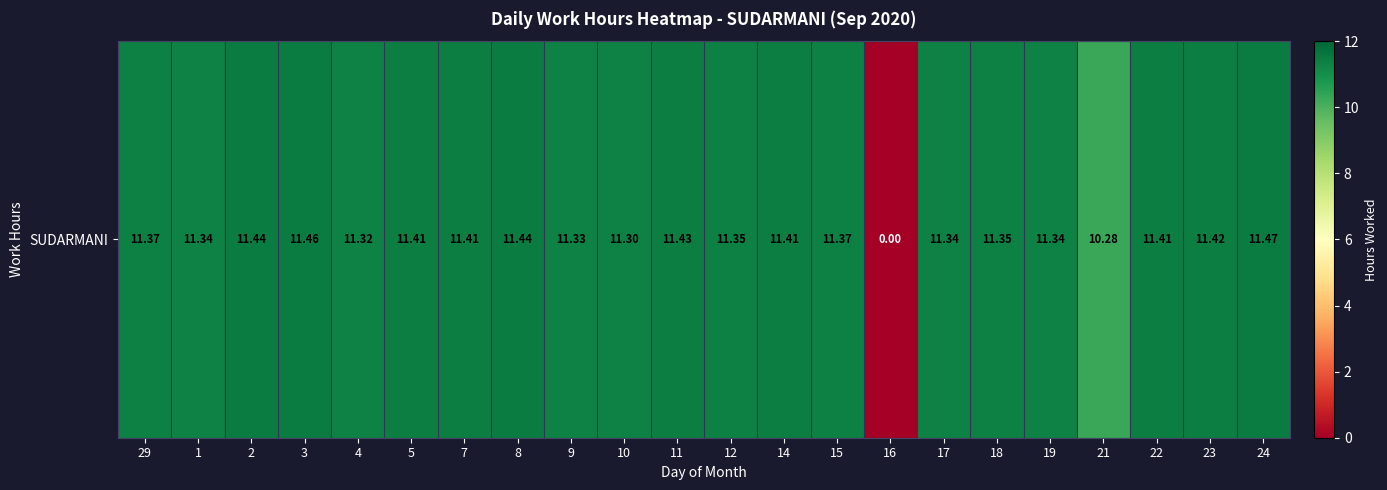

List the labels in order of value, largest first.

24, 3, 2, 8, 11, 23, 5, 7, 14, 22, 29, 15, 12, 18, 1, 17, 19, 9, 4, 10, 21, 16